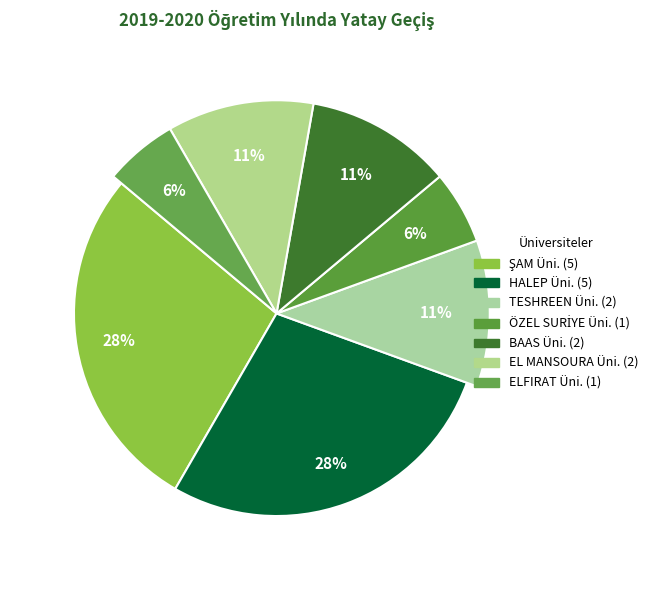

To the nearest percent, what percentage of the pie is TESHREEN ÜNİVERSİTESİ TIP FAKÜLTESİ?

11%